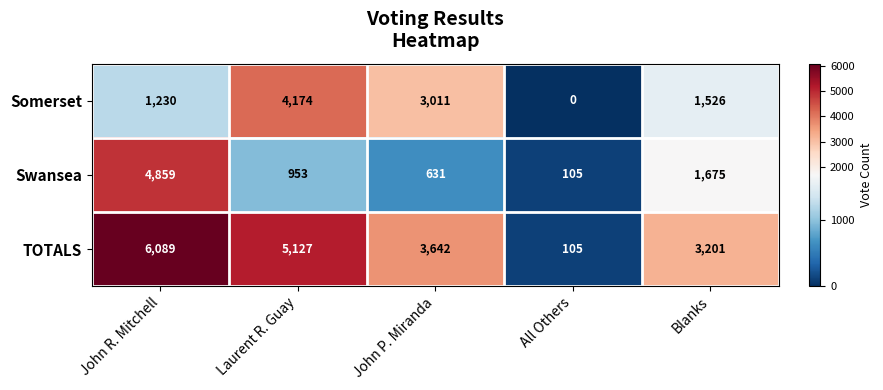

What is the difference between the highest and lowest values at All Others?

105